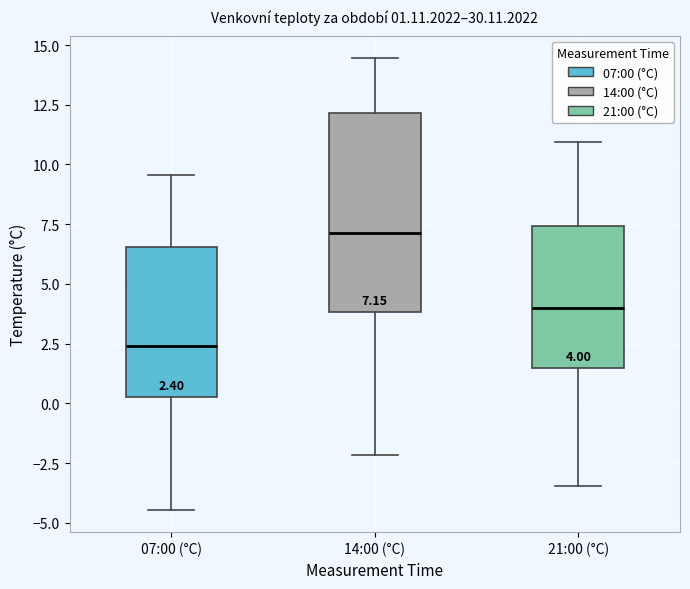

Which box is the tallest, from its lower edge to its upper edge?

14:00 (°C)